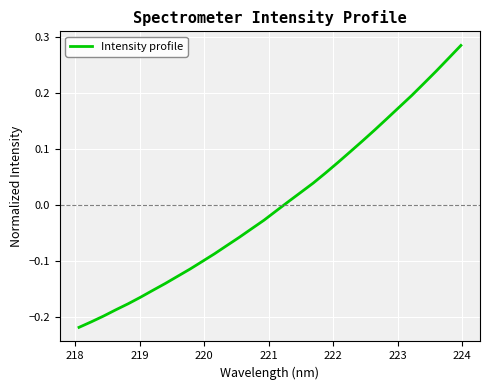

What is the difference between the maximum and minimum values?

0.5